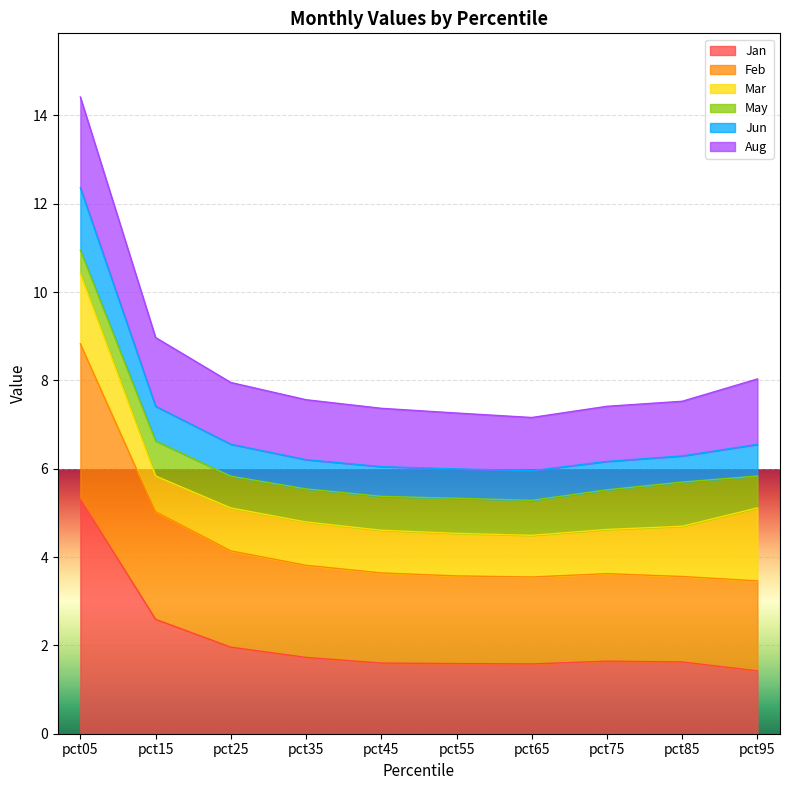

In Feb, how many points are higher than both neighbors (excluding endpoints)?

1